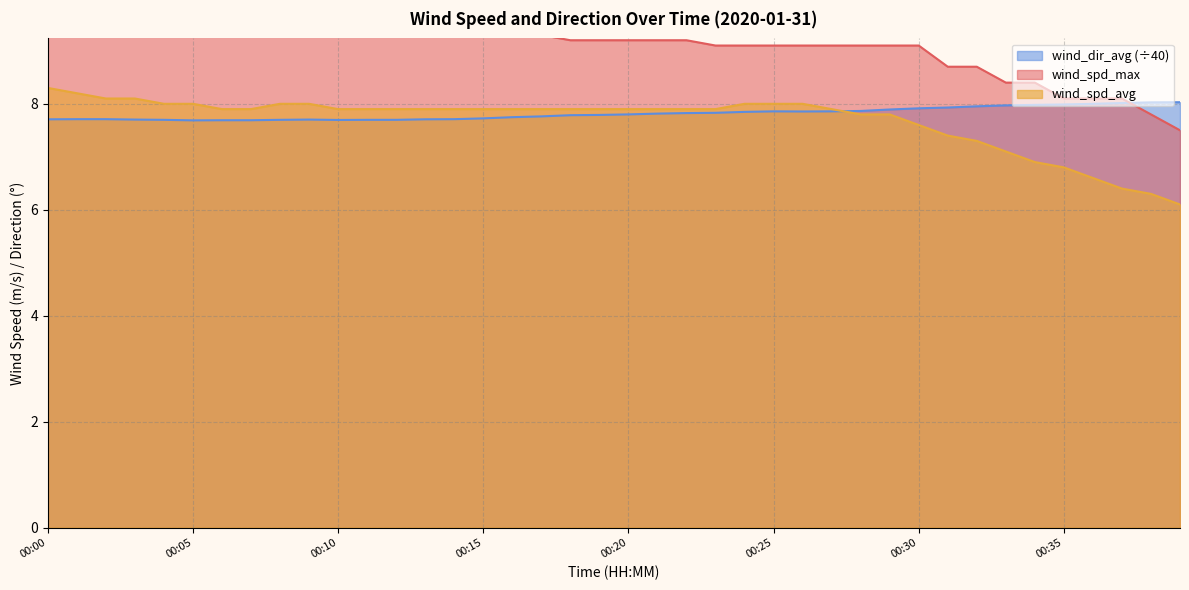

What are all the series names shown in the legend?

wind_spd_avg, wind_spd_max, wind_dir_avg